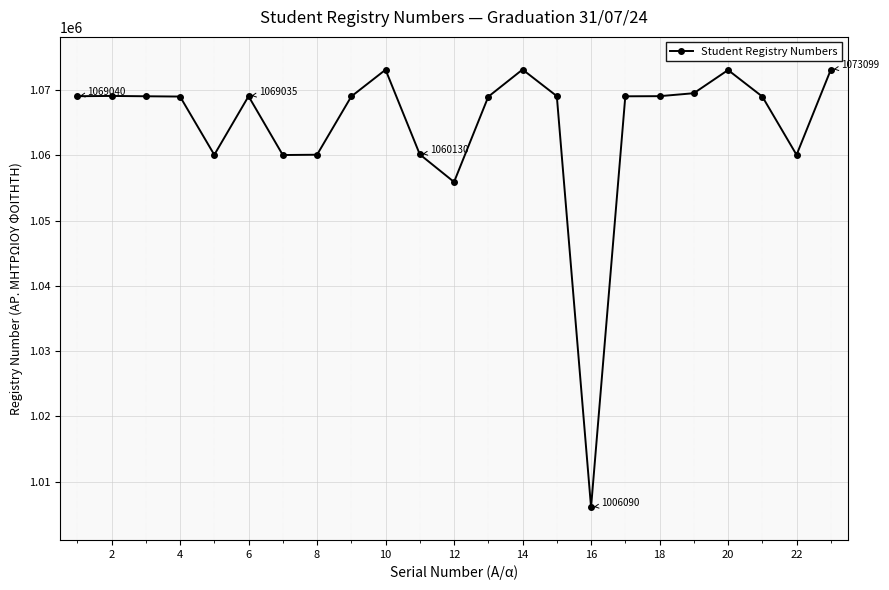

What is the value of the 19th point from the left?

1069497